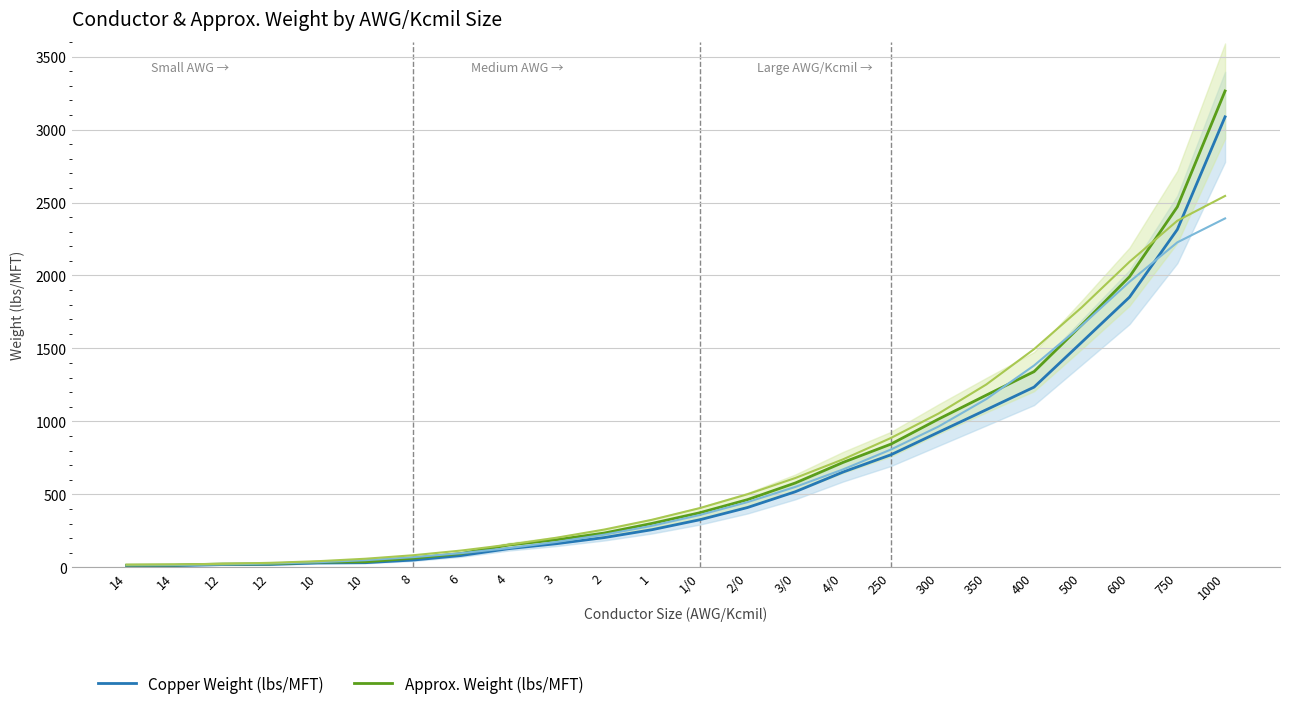

How many lines are shown in the chart?

2